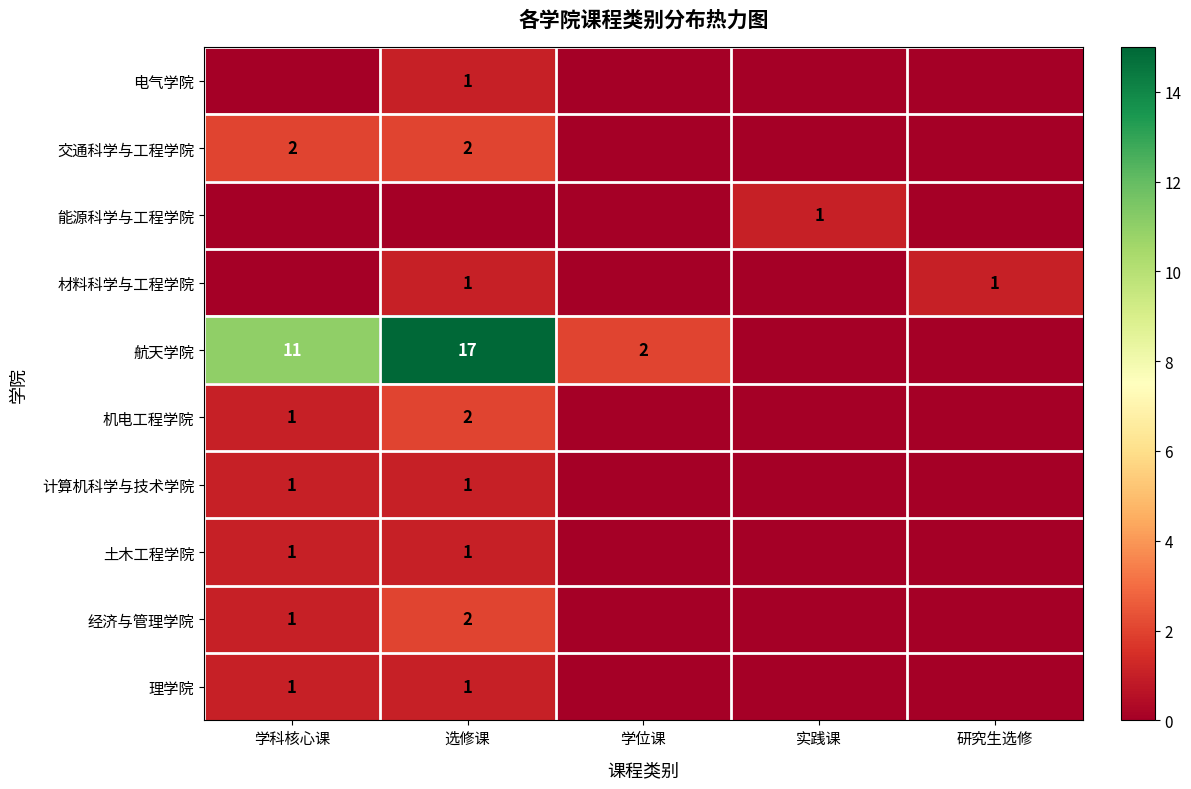

How many distinct data groups are displayed?

10